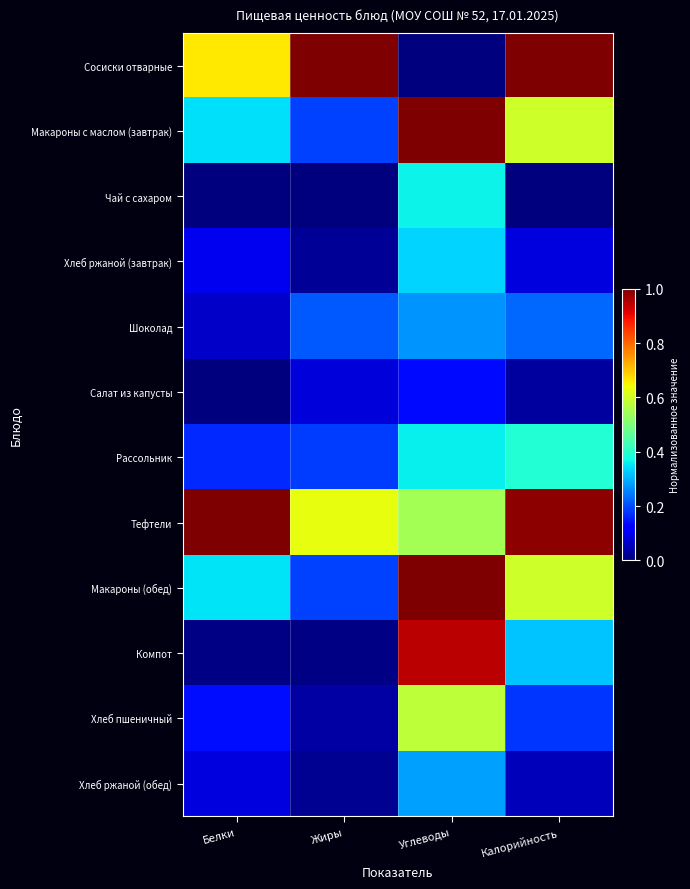

Rank the series at Жиры from lowest to highest value.

Чай с сахаром, Компот, Хлеб ржаной (обед), Хлеб ржаной (завтрак), Хлеб пшеничный, Салат из капусты, Рассольник, Макароны с маслом (завтрак), Макароны (обед), Шоколад, Тефтели, Сосиски отварные